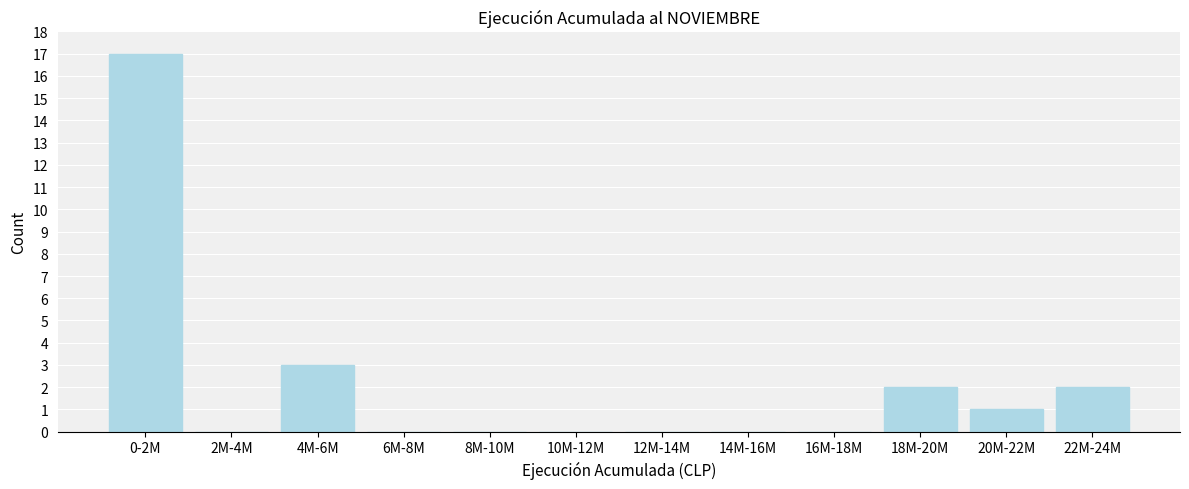

Reading left to right, extract all data points from this chart.

0-2M=17	2M-4M=0	4M-6M=3	6M-8M=0	8M-10M=0	10M-12M=0	12M-14M=0	14M-16M=0	16M-18M=0	18M-20M=2	20M-22M=1	22M-24M=2